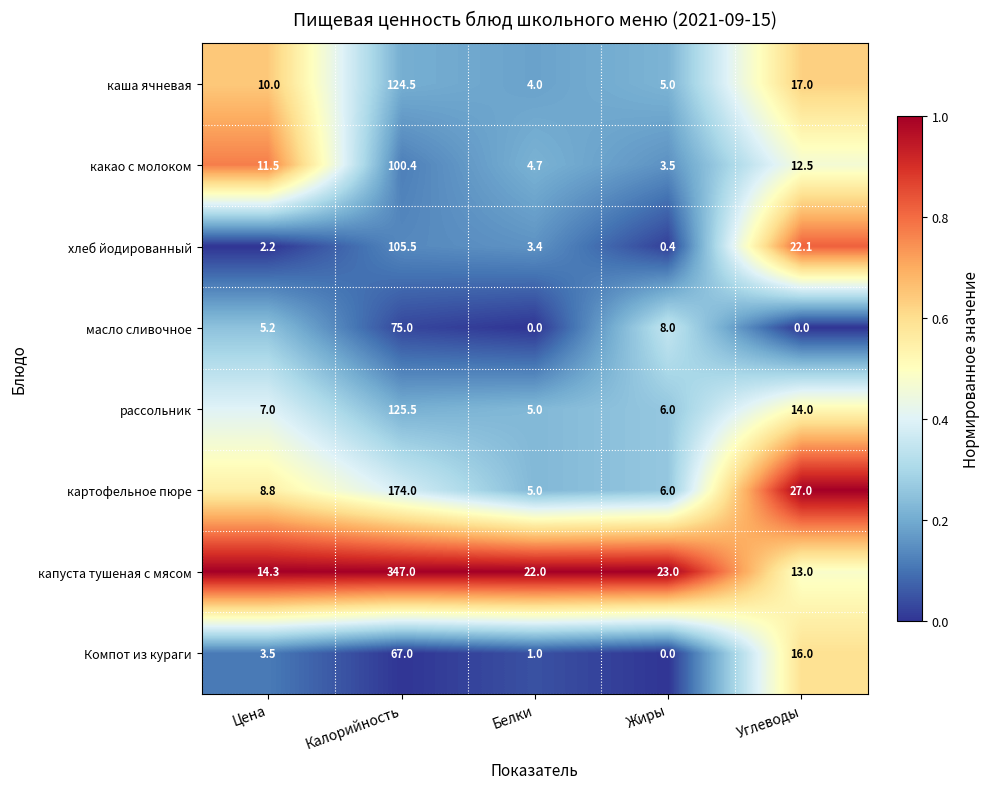

What is the difference between the highest and lowest values at Калорийность?

280.0